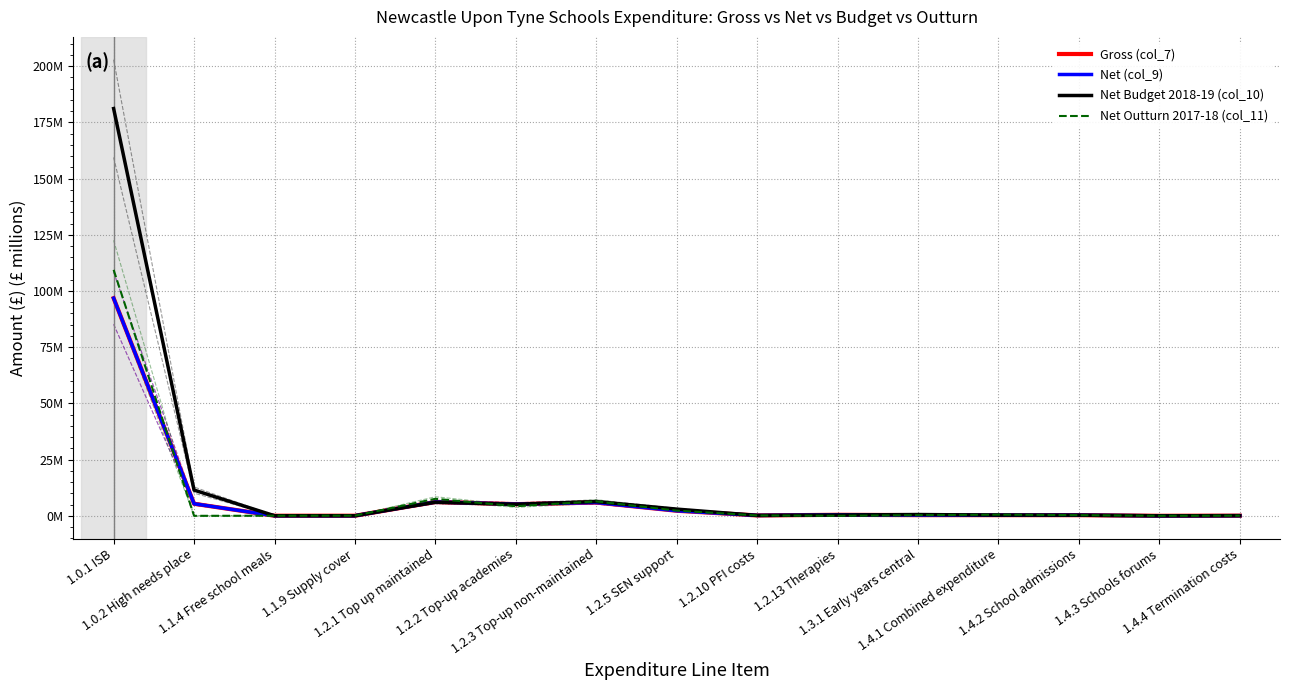

Read the Net Outturn 2017-18 (col_11) value at 1.2.2 Top-up academies.

4.3